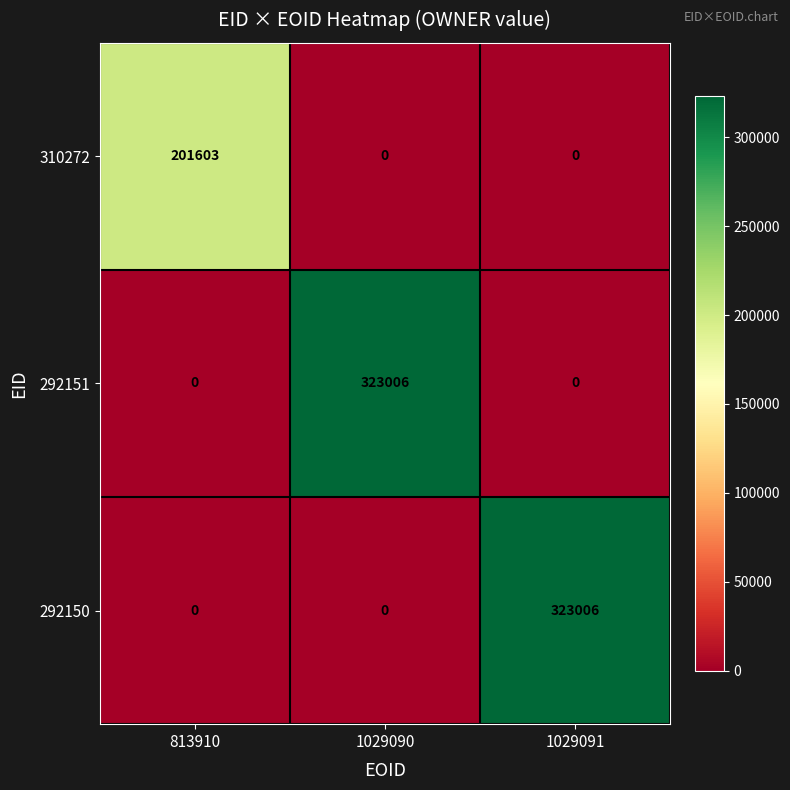

What is the difference between the highest and lowest values at 1029090?

323006